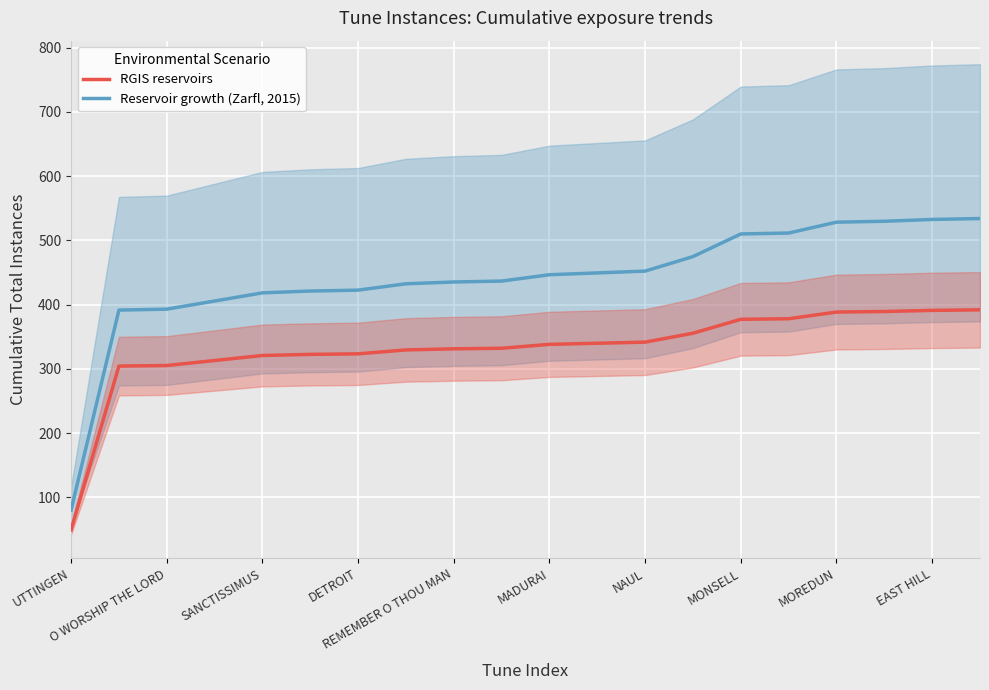

True or false: Reservoir growth (Zarfl, 2015) and RGIS reservoirs intersect in this chart.

False